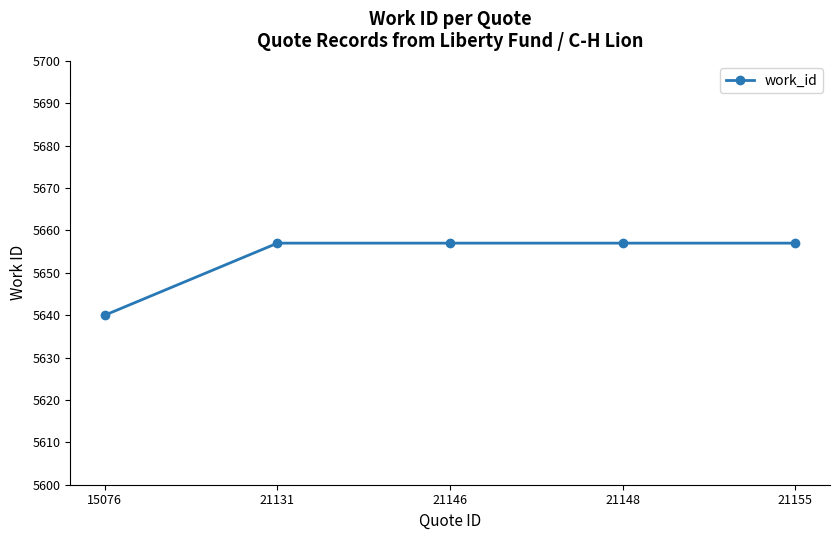

What is the greatest value displayed?

5657